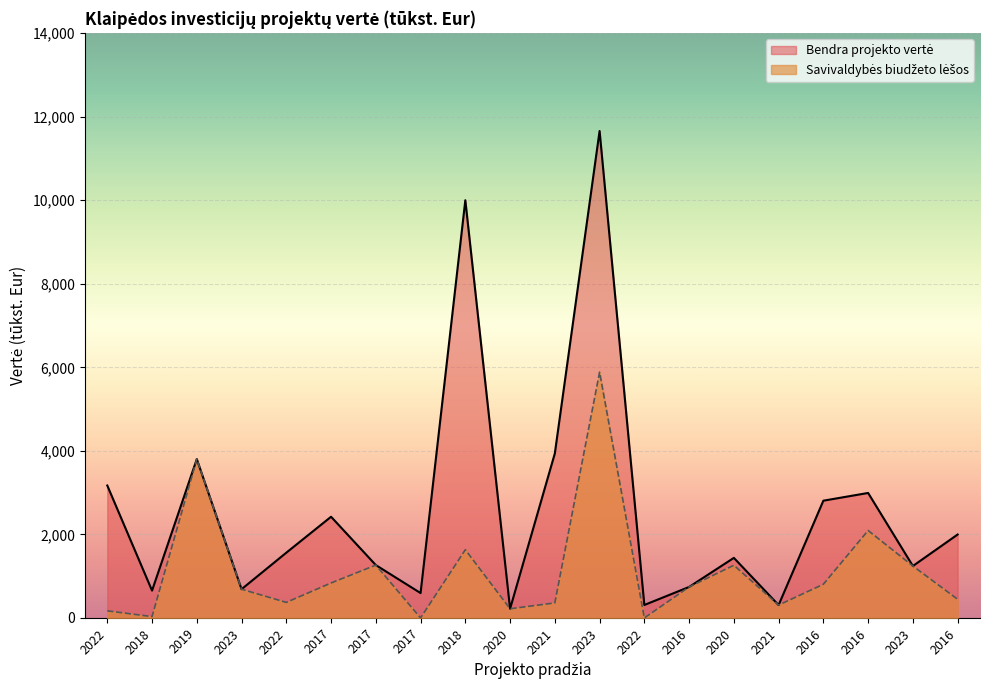

Does the chart display data point markers on the line(s)?

No